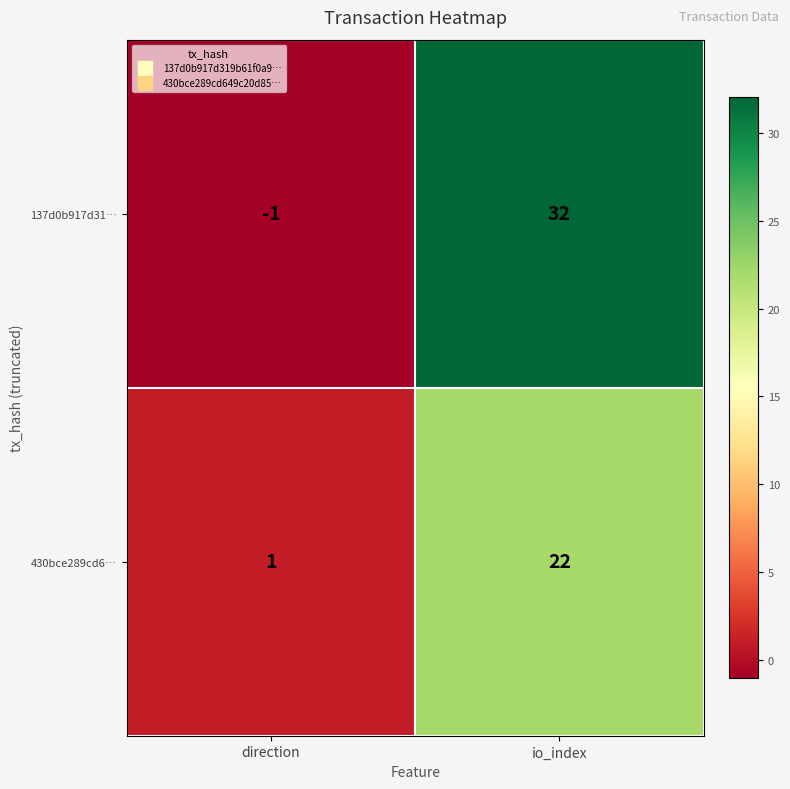

Count the number of categories in the chart.

2